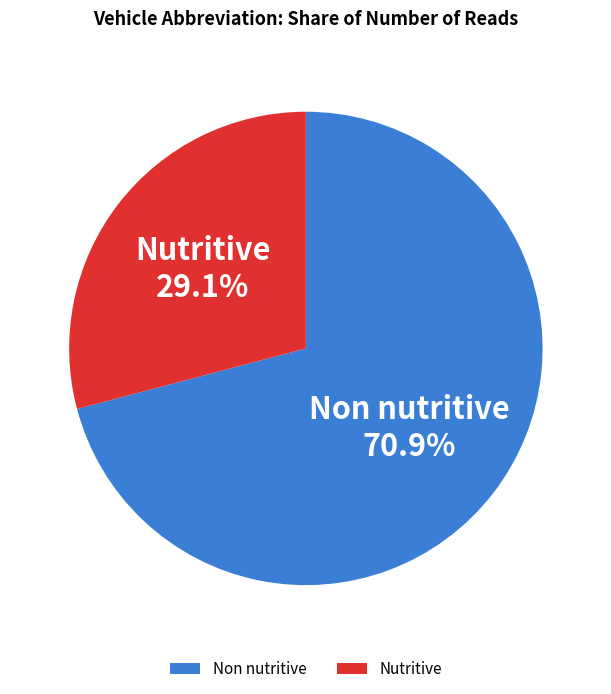

How many slices are in this pie chart?

2